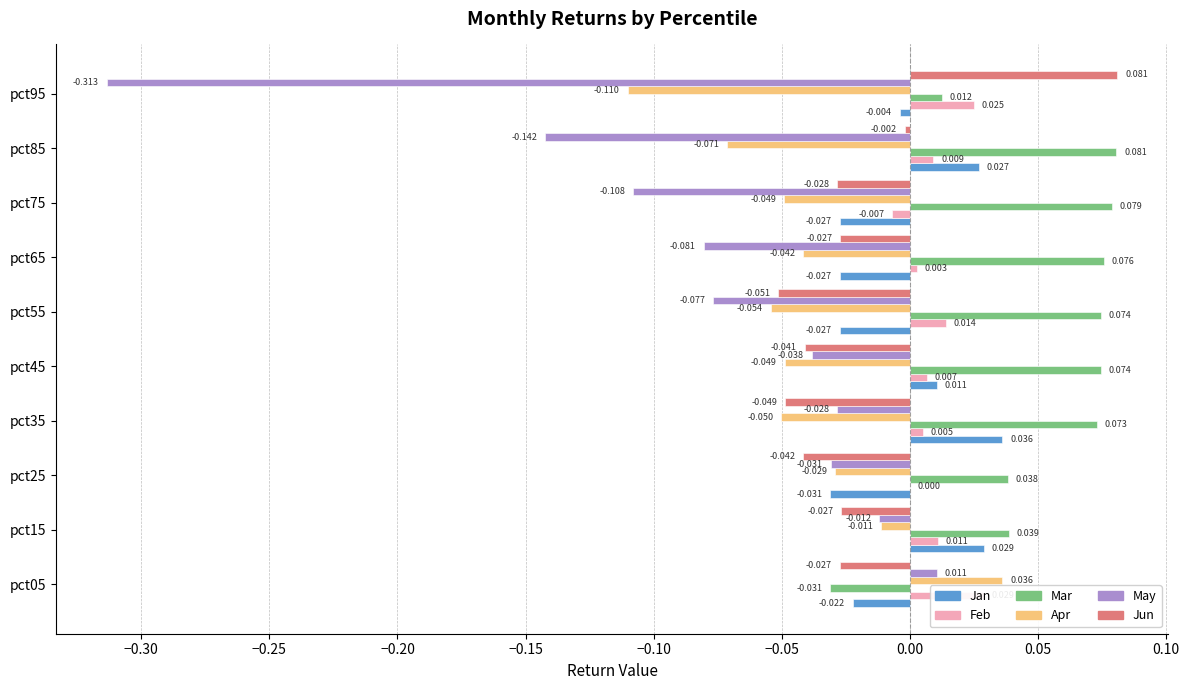

Is it true that Feb equals 0.0 at pct45?

True